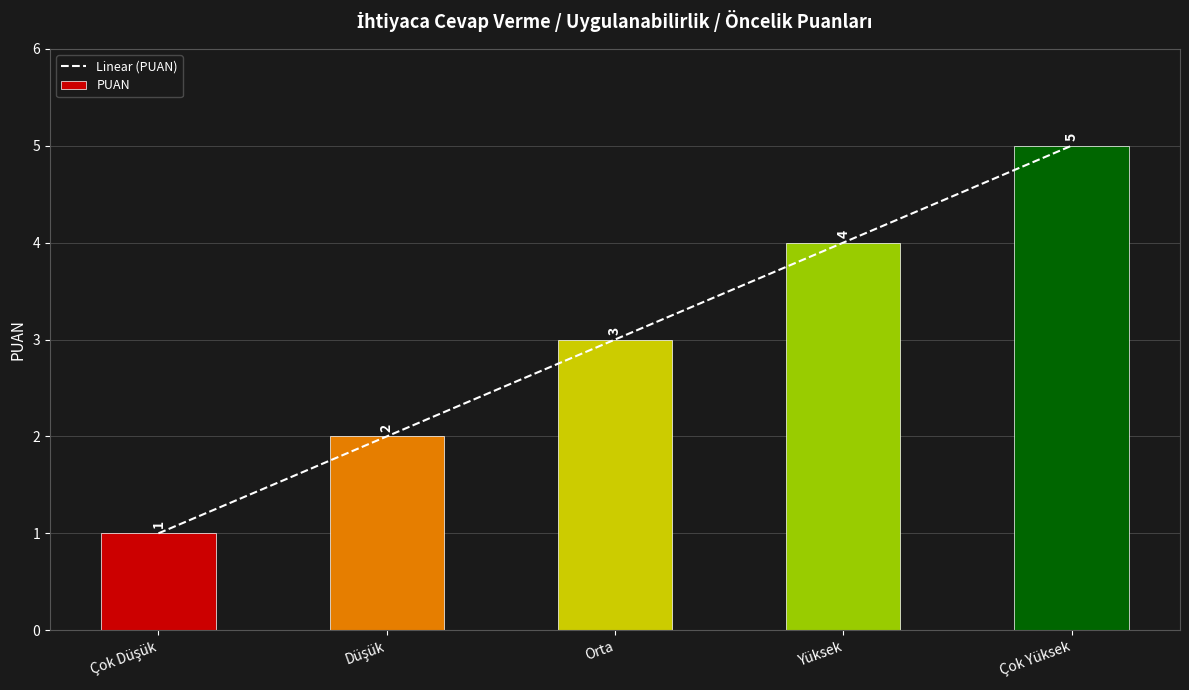

How many data points are less than 3?

2